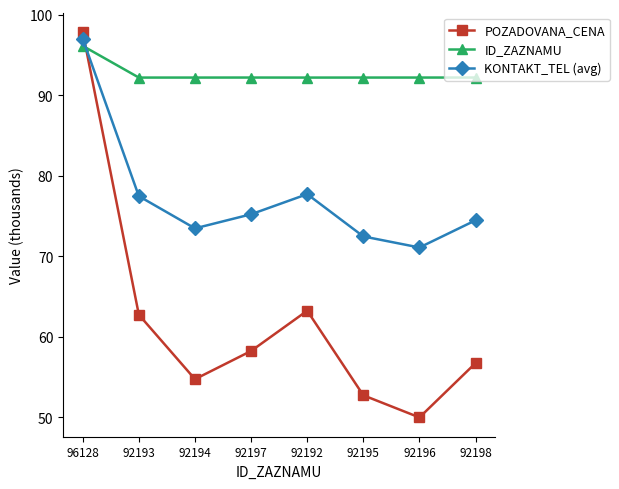

Rank the series at 92196 from highest to lowest value.

ID_ZAZNAMU, KONTAKT_TEL (avg), POZADOVANA_CENA